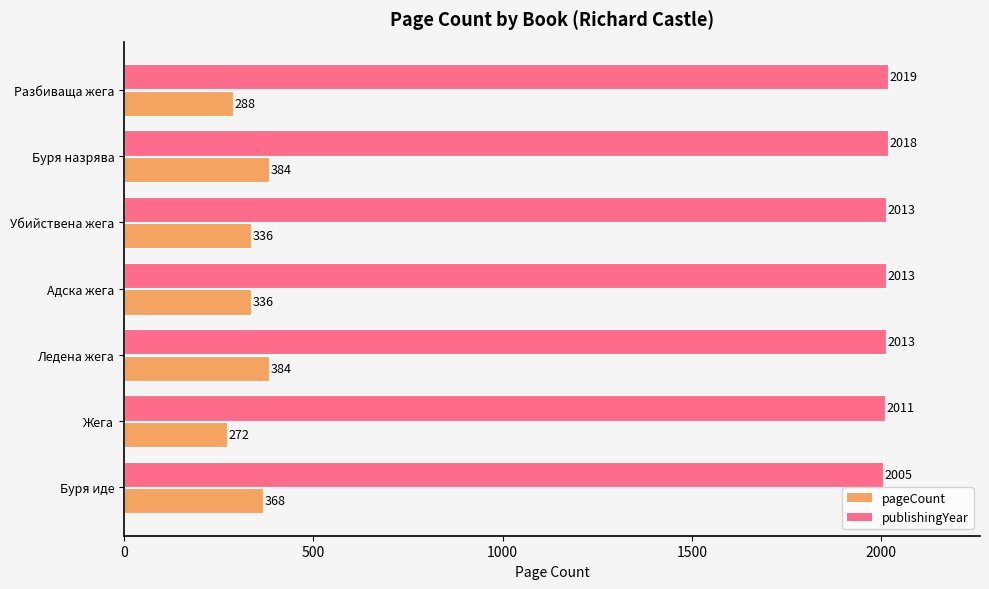

Which series has the widest spread of values?

pageCount